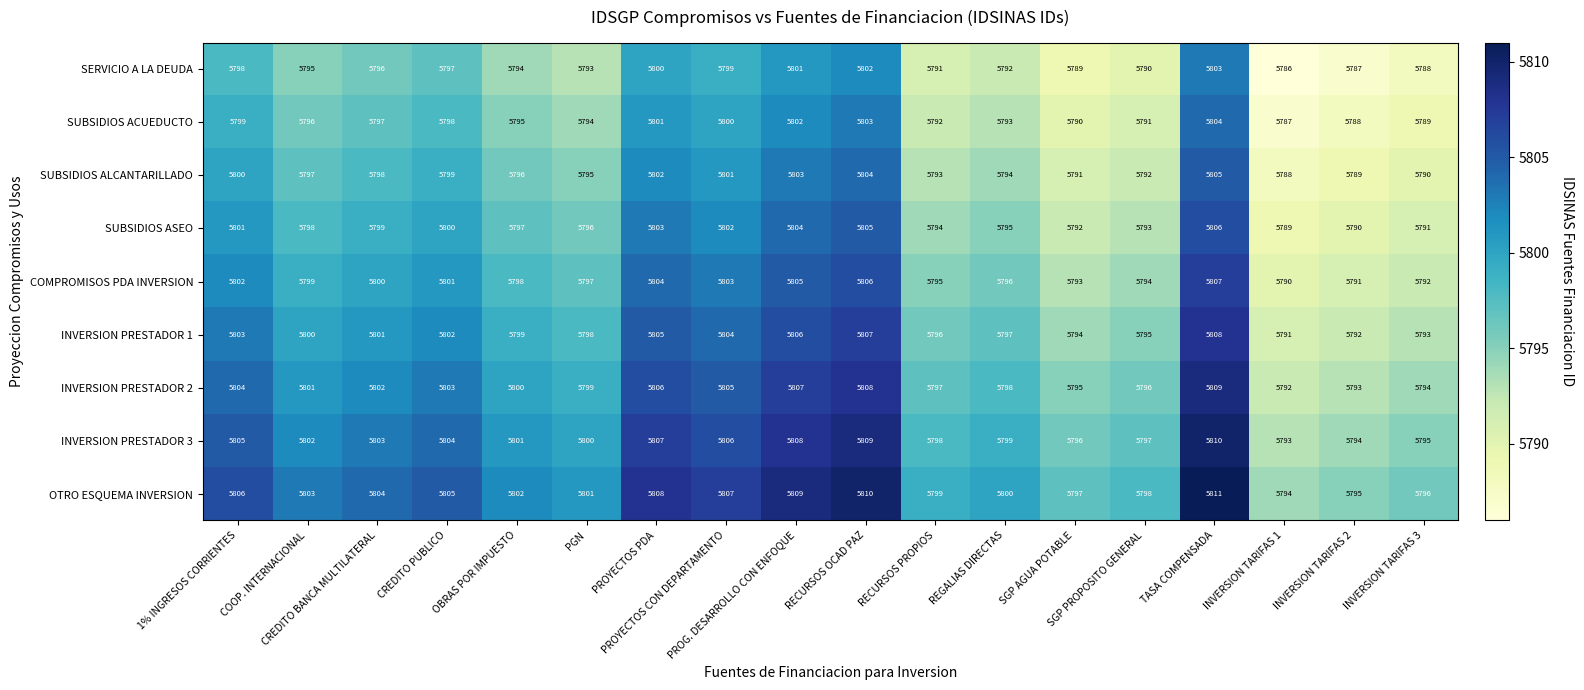

What is the lowest value of the COMPROMISOS PDA INVERSION series?

5790